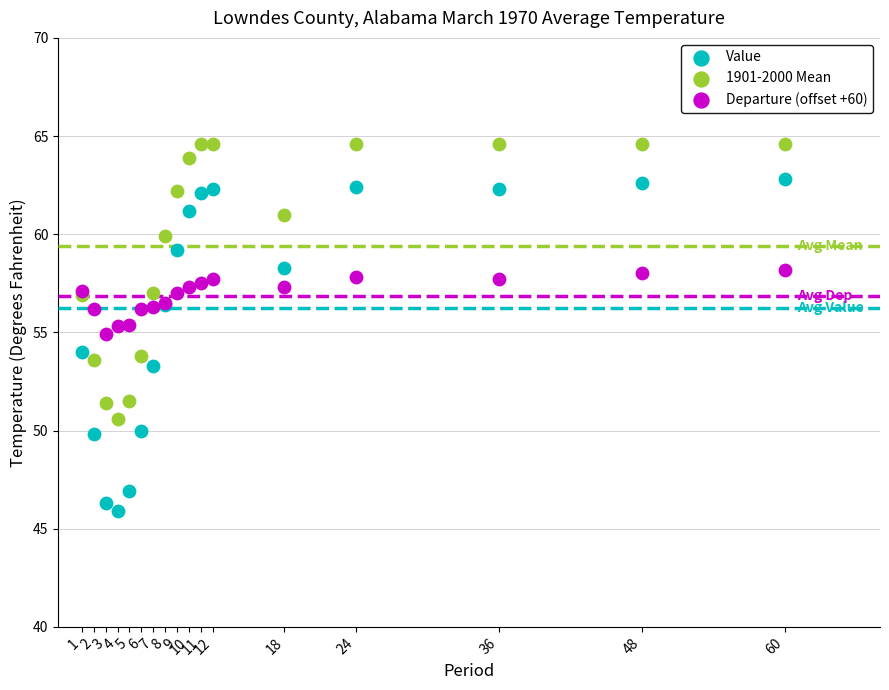

Which series has the largest Y range (max minus min)?

Value